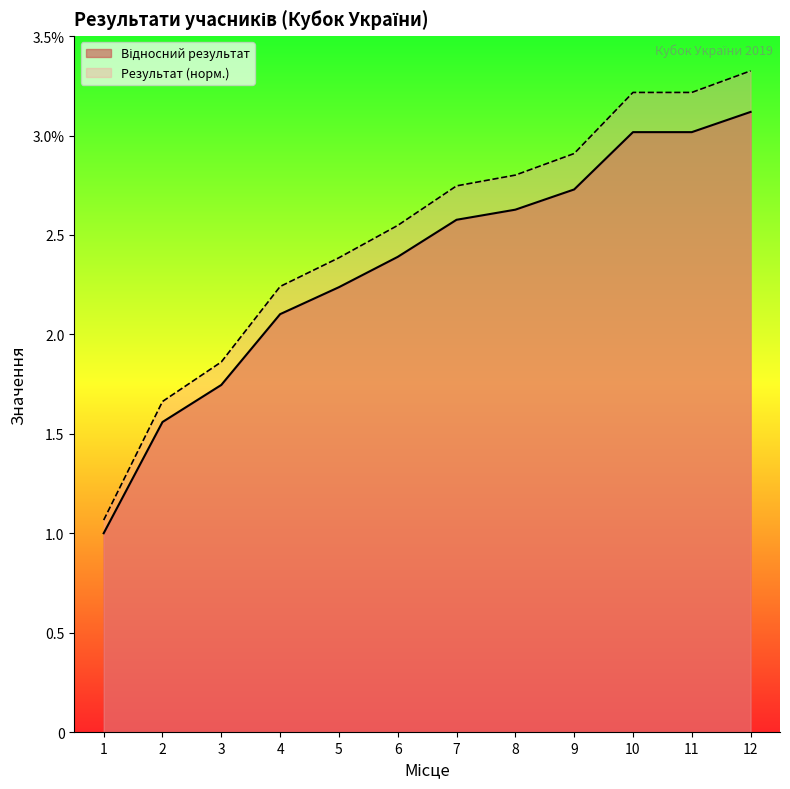

At which label is Сума штрафів closest to 2?

4